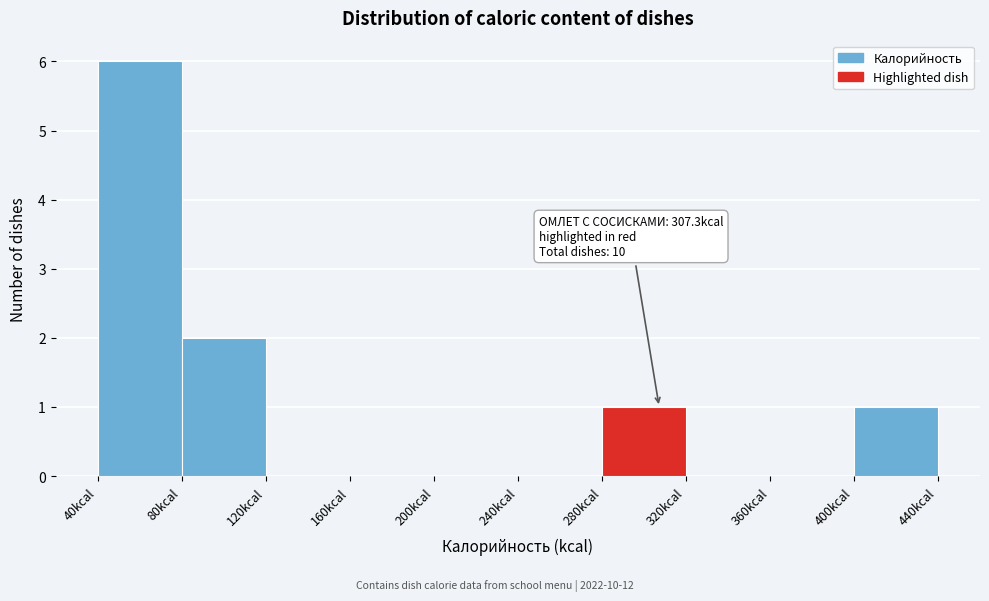

Which range on the x-axis has the tallest bar?

40 to 80